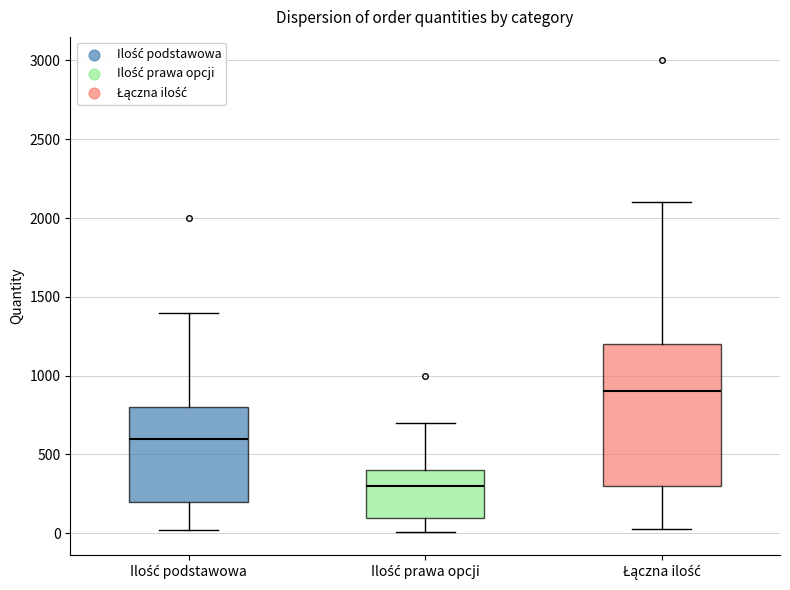

Comparing the boxes themselves (not the whiskers), which one is the tallest?

Łączna ilość